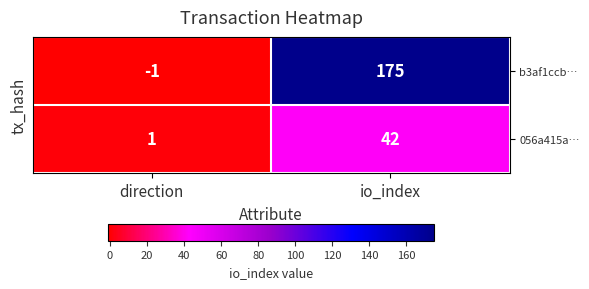

Is the value of 056a415a… at io_index greater than the value of b3af1ccb… at io_index?

No